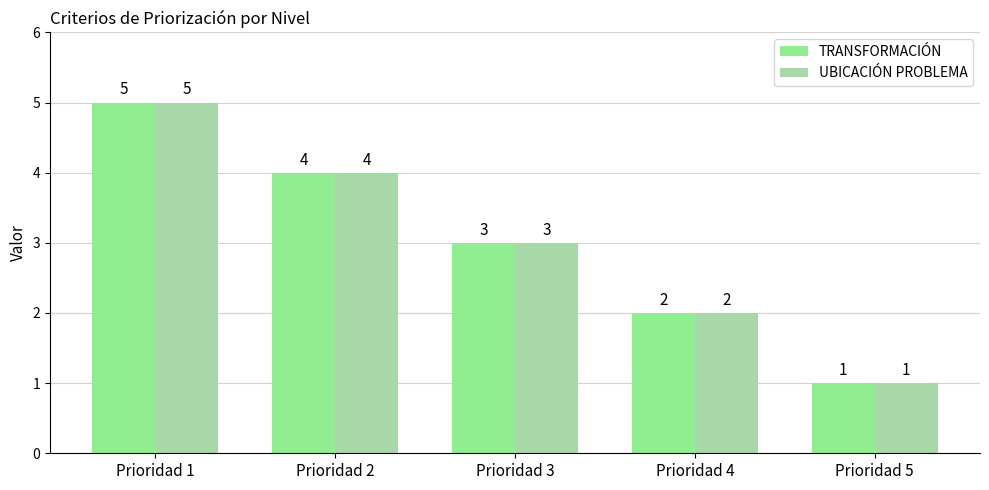

Reading right to left, transcribe all the data shown in this chart.

TRANSFORMACIÓN: Prioridad 5=1	Prioridad 4=2	Prioridad 3=3	Prioridad 2=4	Prioridad 1=5
UBICACIÓN PROBLEMA: Prioridad 5=1	Prioridad 4=2	Prioridad 3=3	Prioridad 2=4	Prioridad 1=5